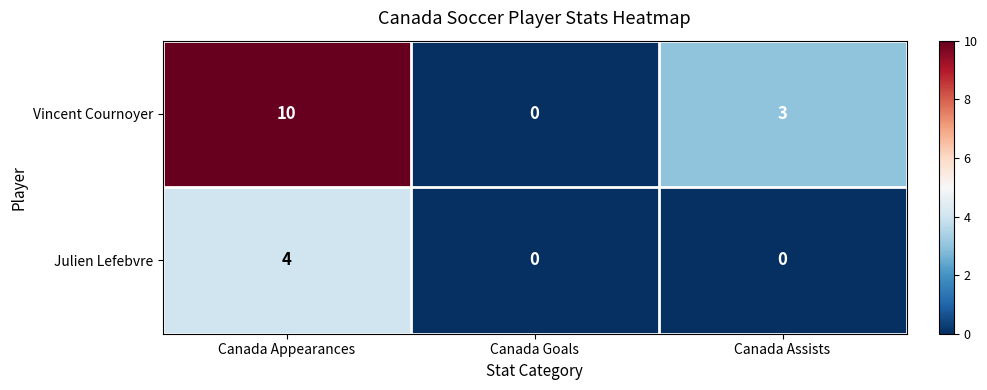

How many Vincent Cournoyer values are between 0 and 10?

3